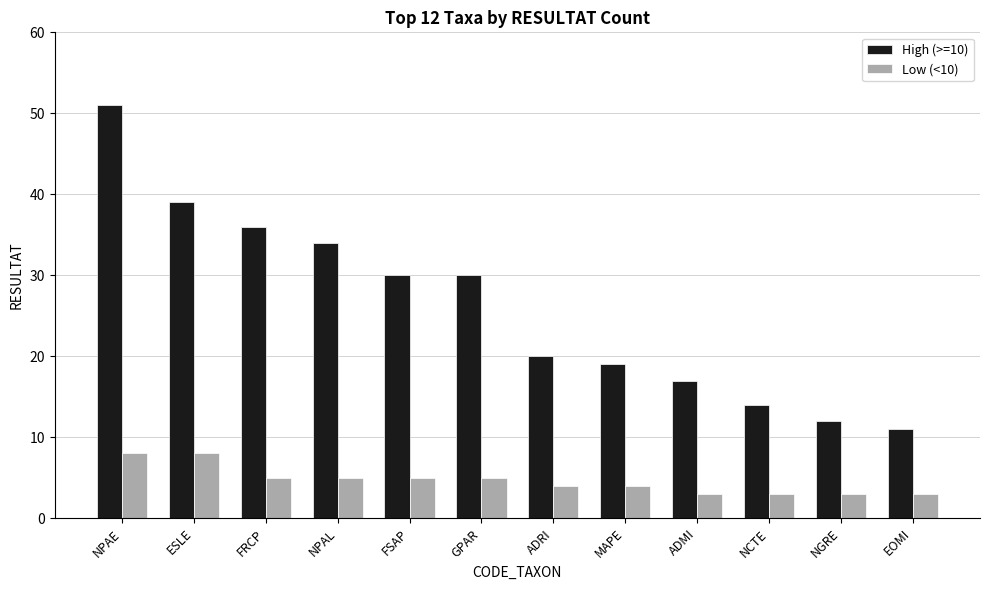

At ESLE, list the series in order from largest to smallest.

High (>=10), Low (<10)